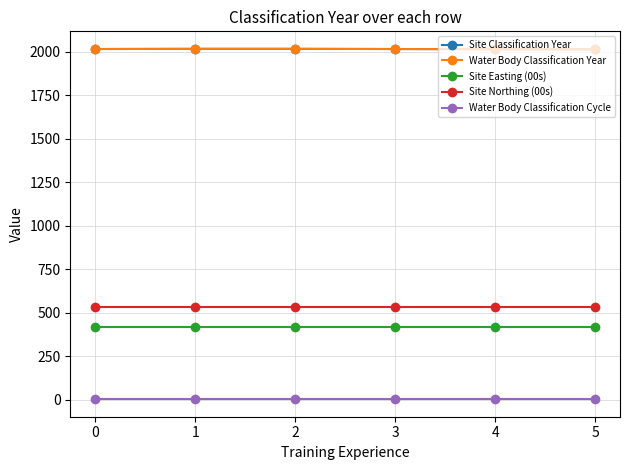

Is this an area chart (filled region under the line)?

No